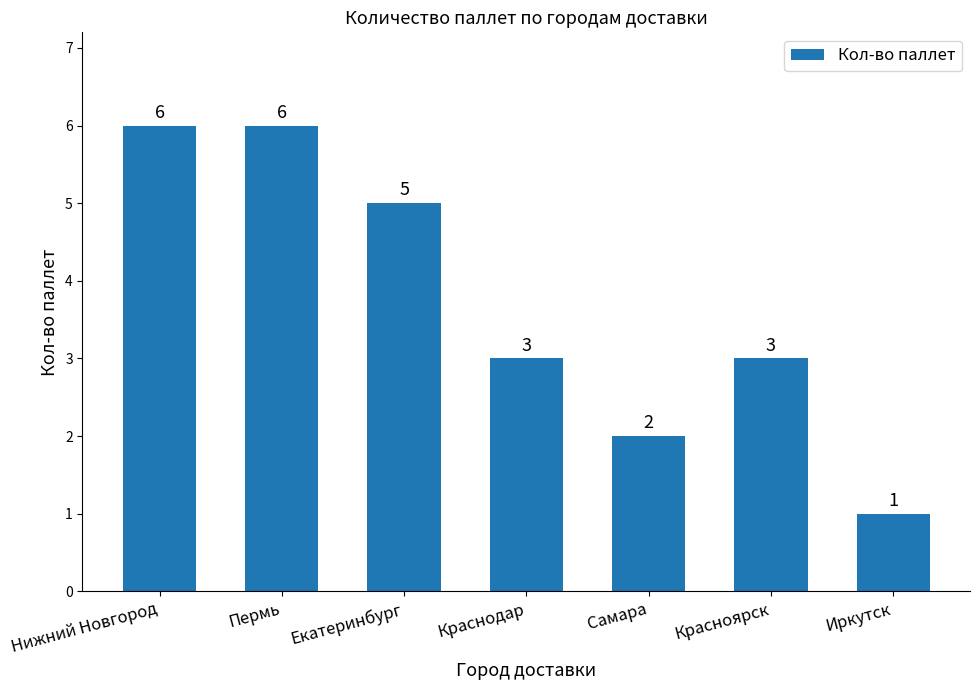

Read the value at Красноярск.

3